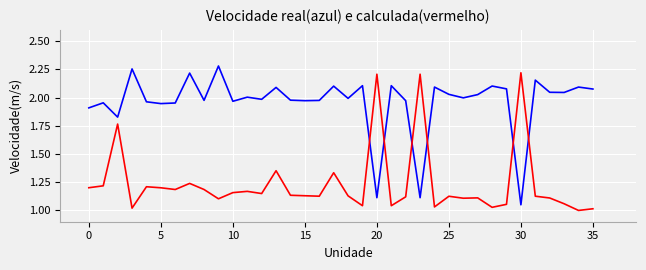

How many lines are shown in the chart?

2